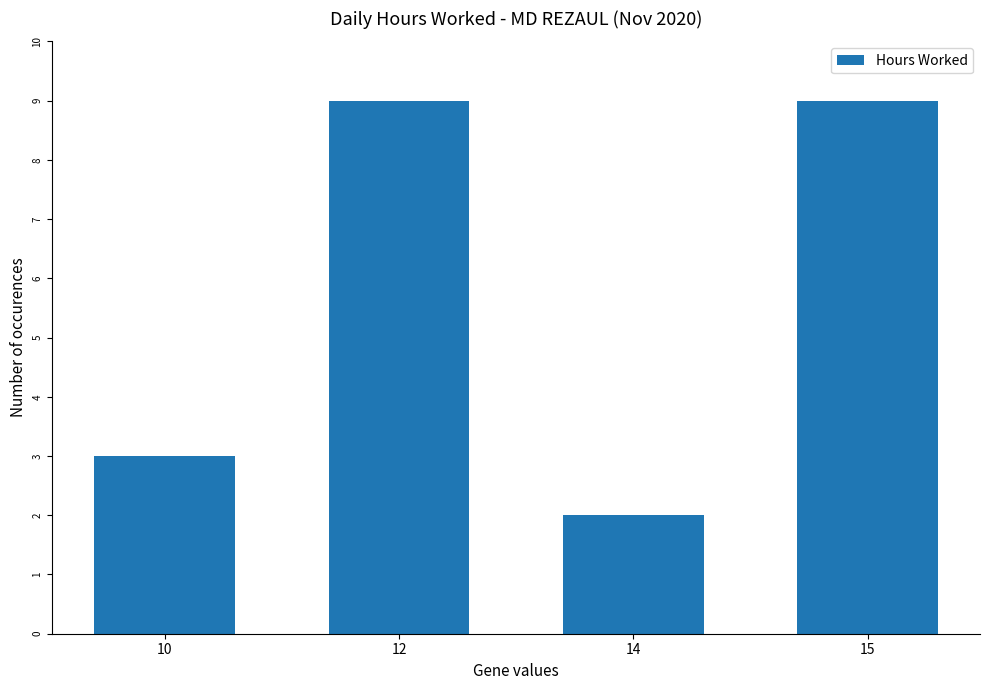

Are the bars grouped side by side (vs. stacked)?

No